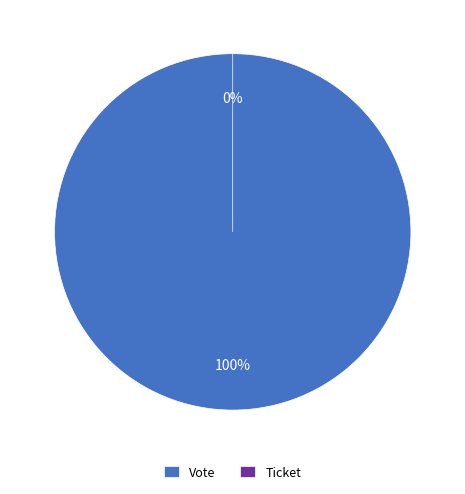

Is it true that Ticket is 0% of the pie?

True